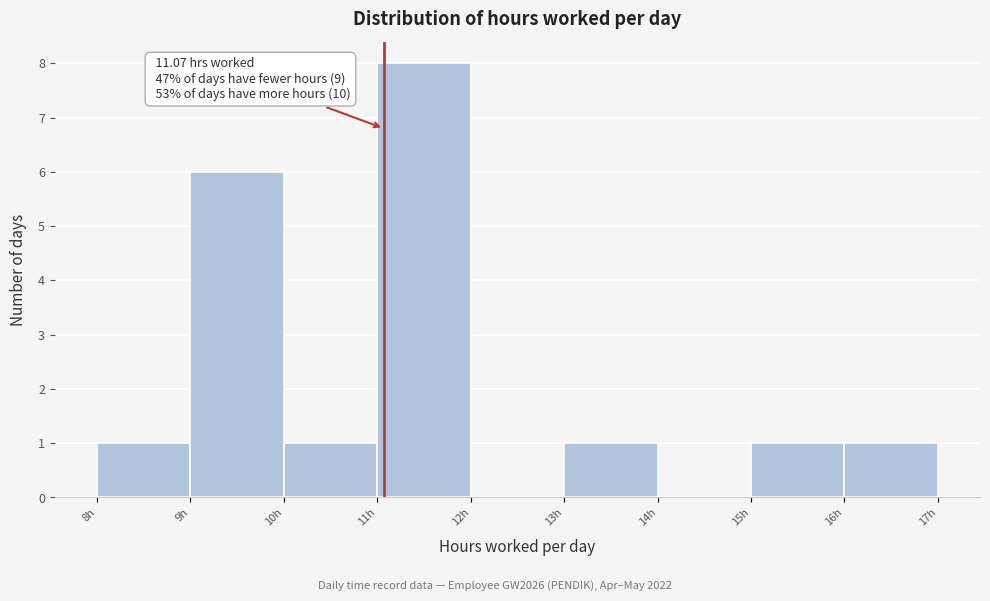

Over which range of the x-axis is the bar tallest?

11 to 12